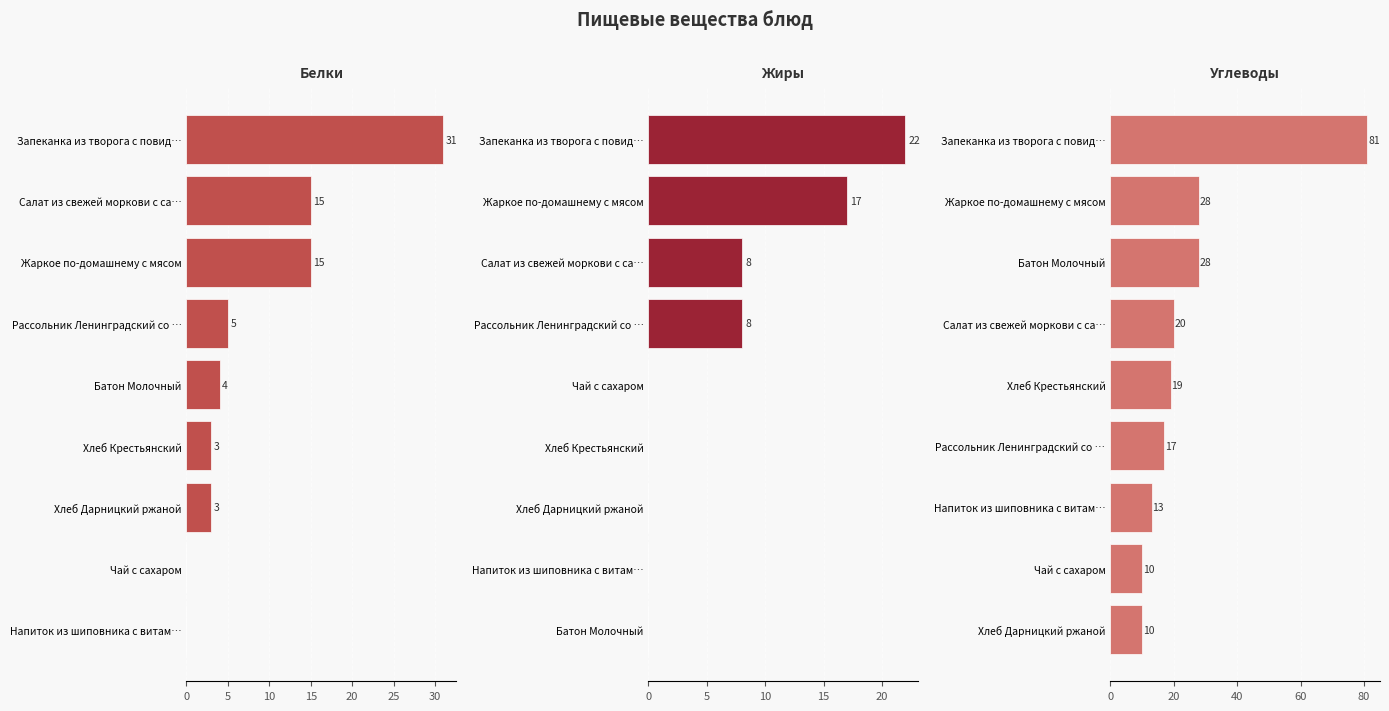

How many bars are there in total?

27